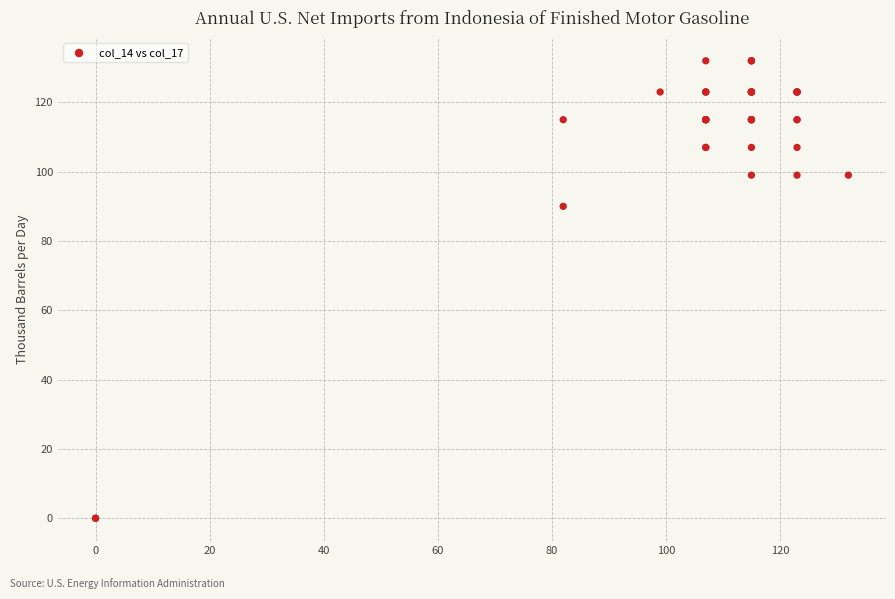

What Y value in the scatter plot is closest to 66?

90